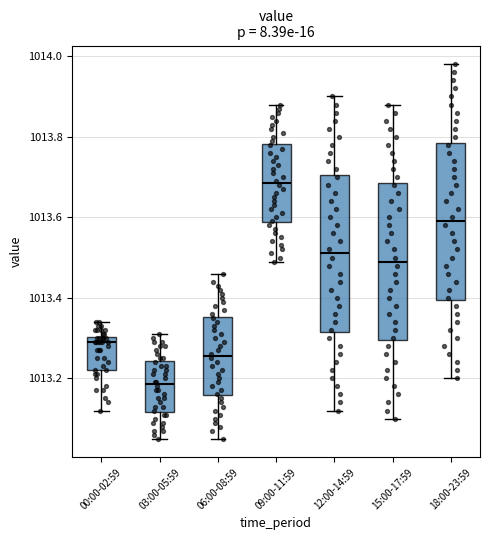

Reading left to right, read every box against the y-axis: the position of its median line, the range the box covers, and the ends of its whiskers. The values are not printed on the chart, so give them approximately, as read against the axis.

00:00-02:59: median 1013.30 (just below the box's upper edge), box 1013.22 to 1013.30, whiskers 1013.12 to 1013.34
03:00-05:59: median 1013.18, box 1013.12 to 1013.24, whiskers 1013.06 to 1013.32
06:00-08:59: median 1013.26, box 1013.16 to 1013.36, whiskers 1013.06 to 1013.46
09:00-11:59: median 1013.68, box 1013.58 to 1013.78, whiskers 1013.50 to 1013.88
12:00-14:59: median 1013.52, box 1013.32 to 1013.70, whiskers 1013.12 to 1013.90
15:00-17:59: median 1013.50, box 1013.30 to 1013.68, whiskers 1013.10 to 1013.88
18:00-23:59: median 1013.60, box 1013.40 to 1013.78, whiskers 1013.20 to 1013.98